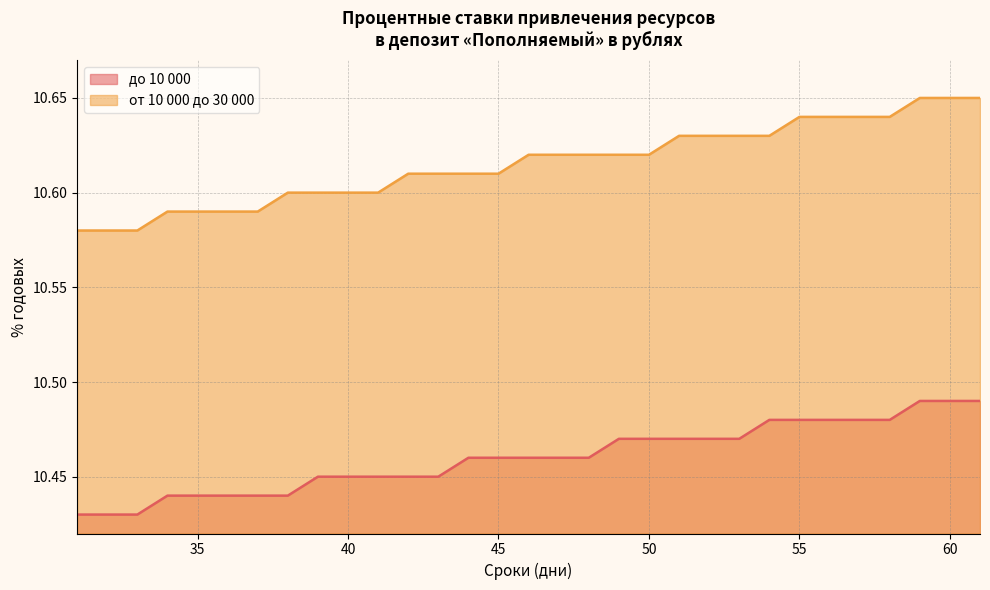

At which label does от 10 000 до 30 000 reach its peak?

59